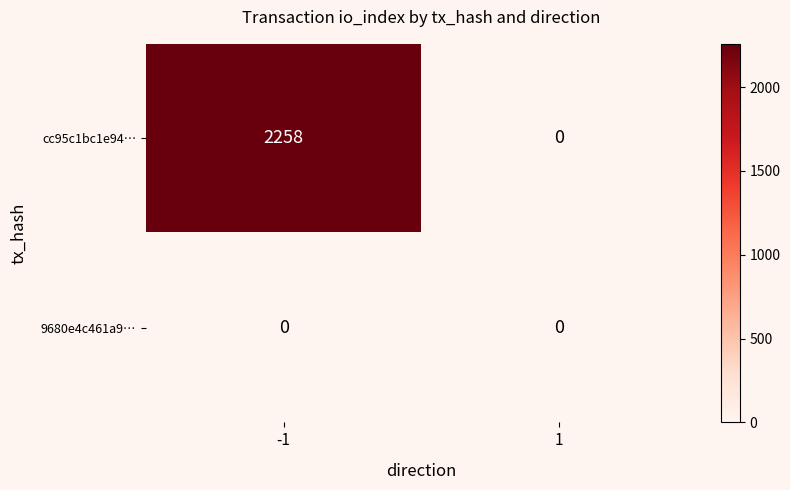

The value of 9680e4c461a9… at -1 is 0. True or false?

True